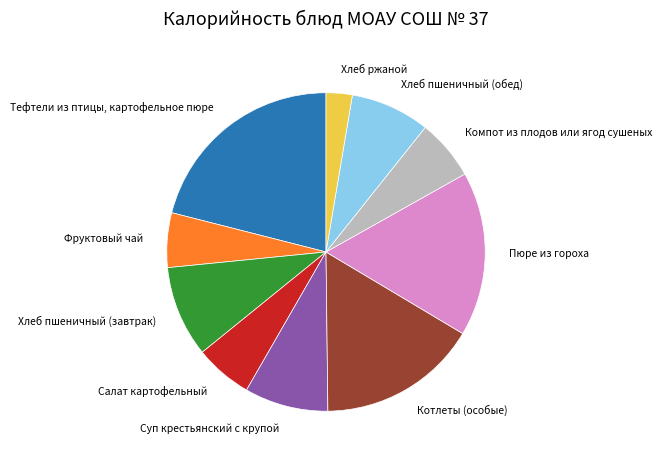

What is the smallest slice in the pie chart?

Хлеб ржаной